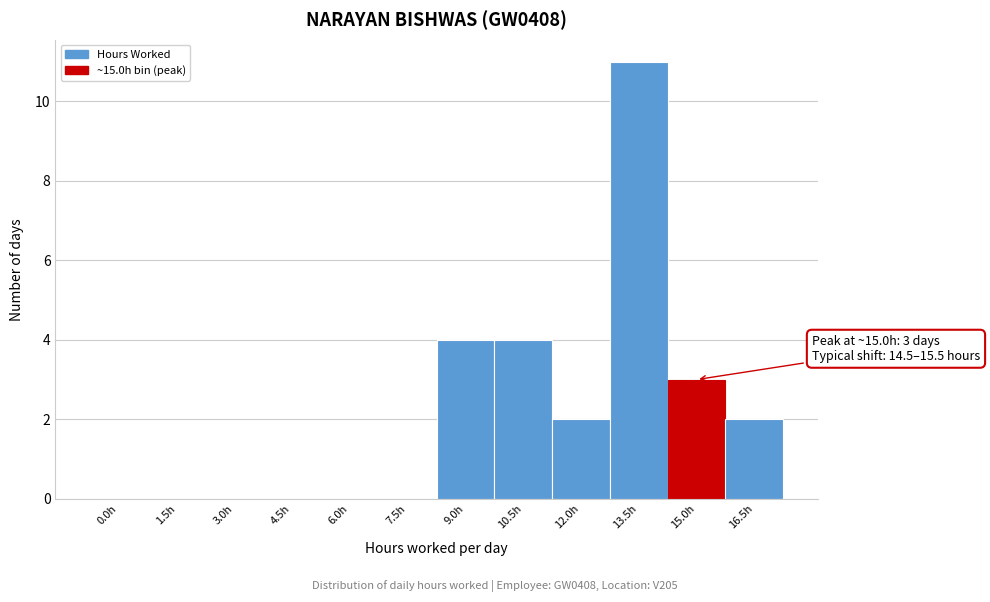

Reading left to right, what are all the values shown in this chart?

0.0h=0	1.5h=0	3.0h=0	4.5h=0	6.0h=0	7.5h=0	9.0h=4	10.5h=4	12.0h=2	13.5h=11	15.0h=3	16.5h=2